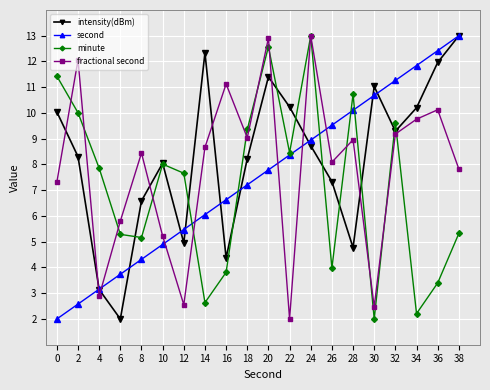

What is the sum of all fractional second values?

157.5